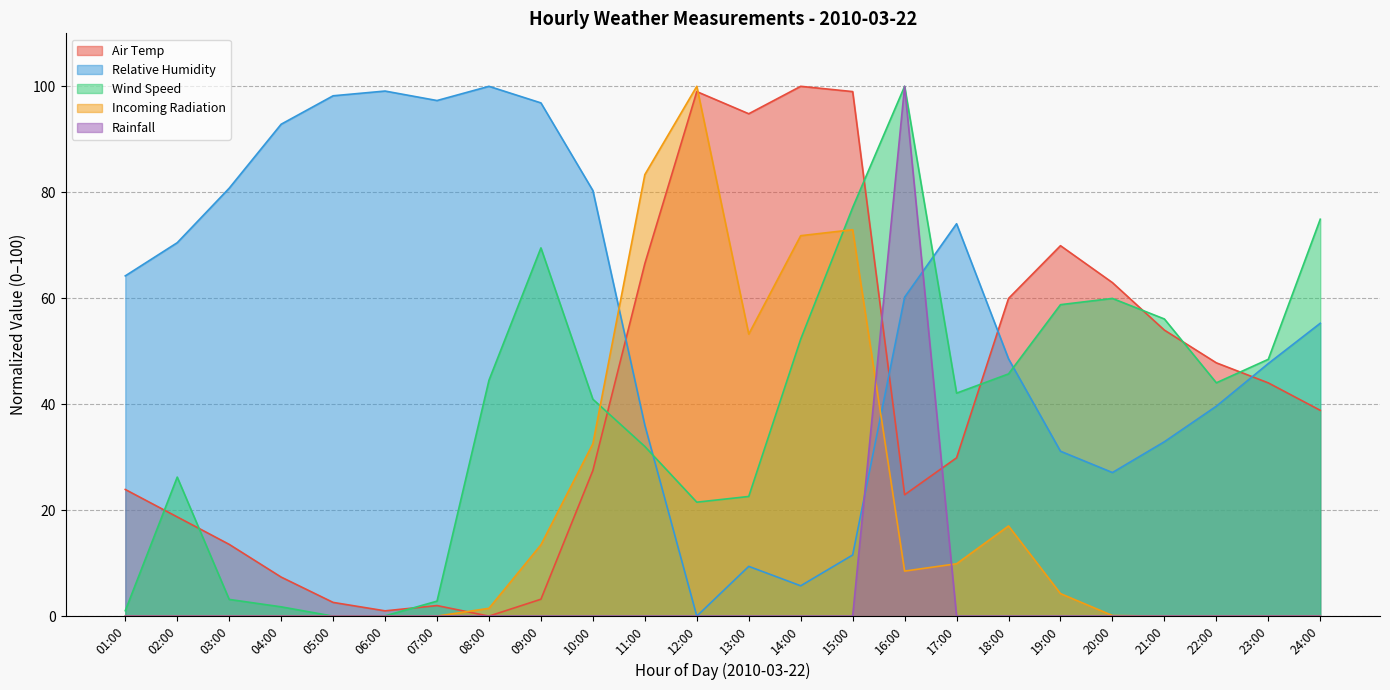

Rank the series by their maximum value, from lowest to highest.

Air Temp, Relative Humidity, Wind Speed, Incoming Radiation, Rainfall